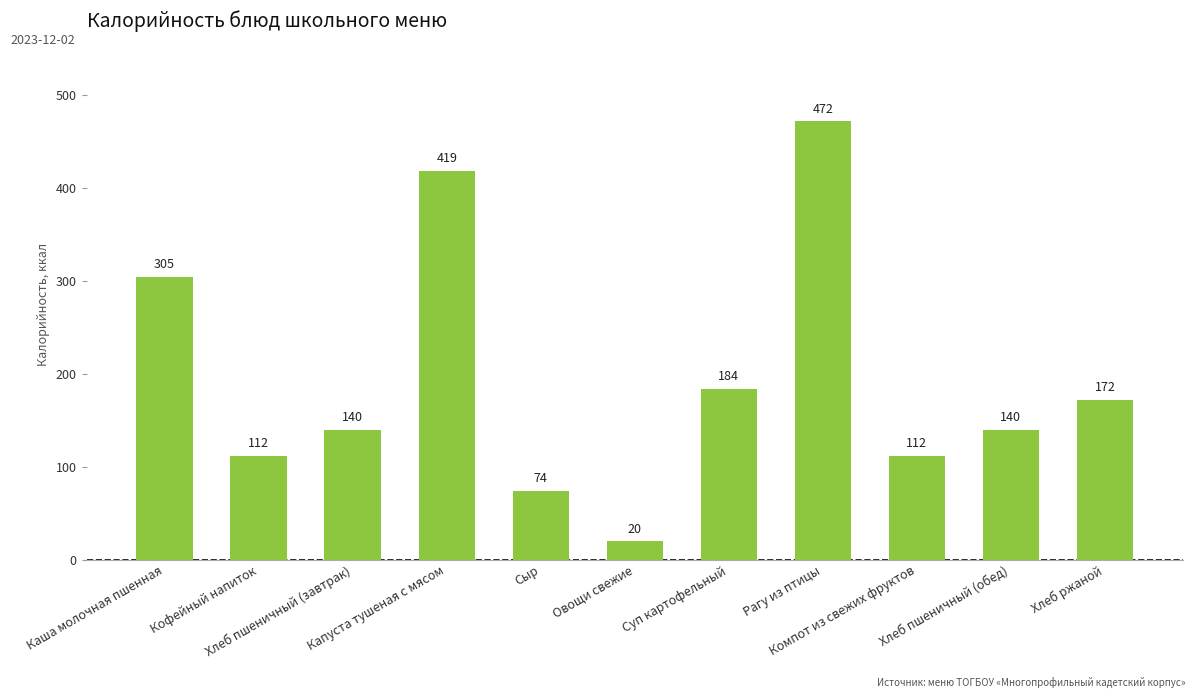

Where is the data nearest to the value 246?

Каша молочная пшенная